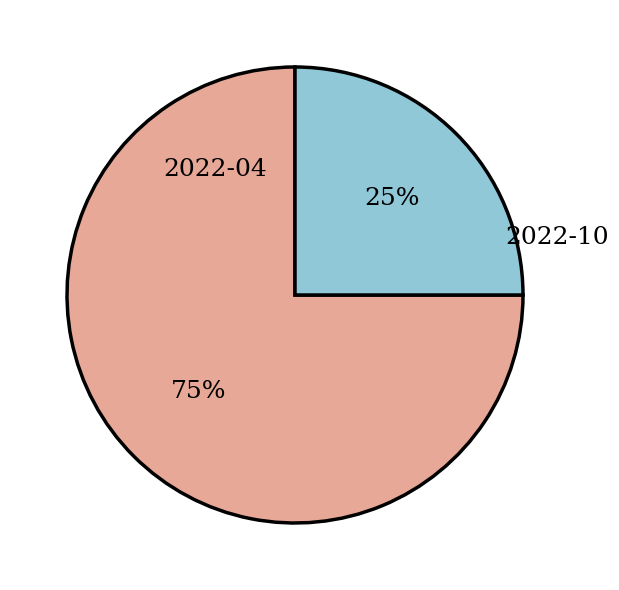

Rank the categories by value from highest to lowest.

2022-04, 2022-10